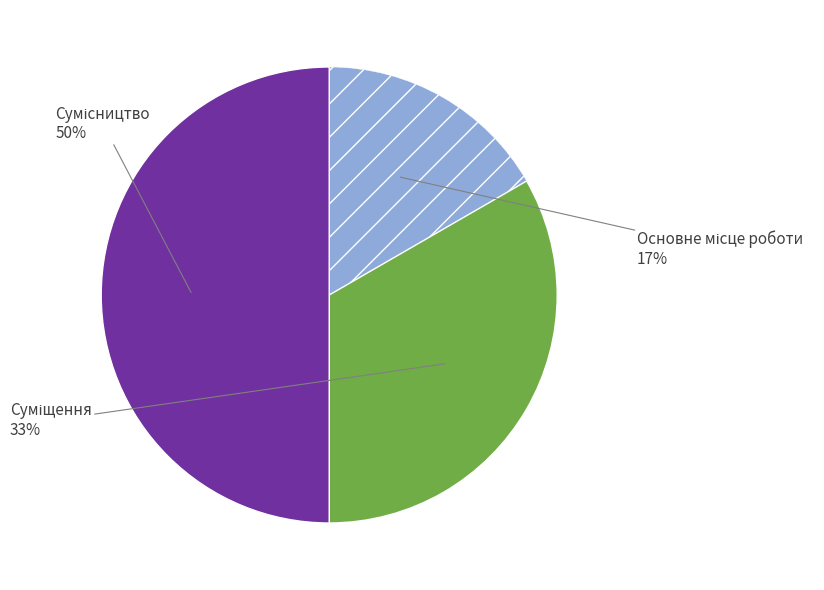

To the nearest percent, what is the average slice percentage?

33%